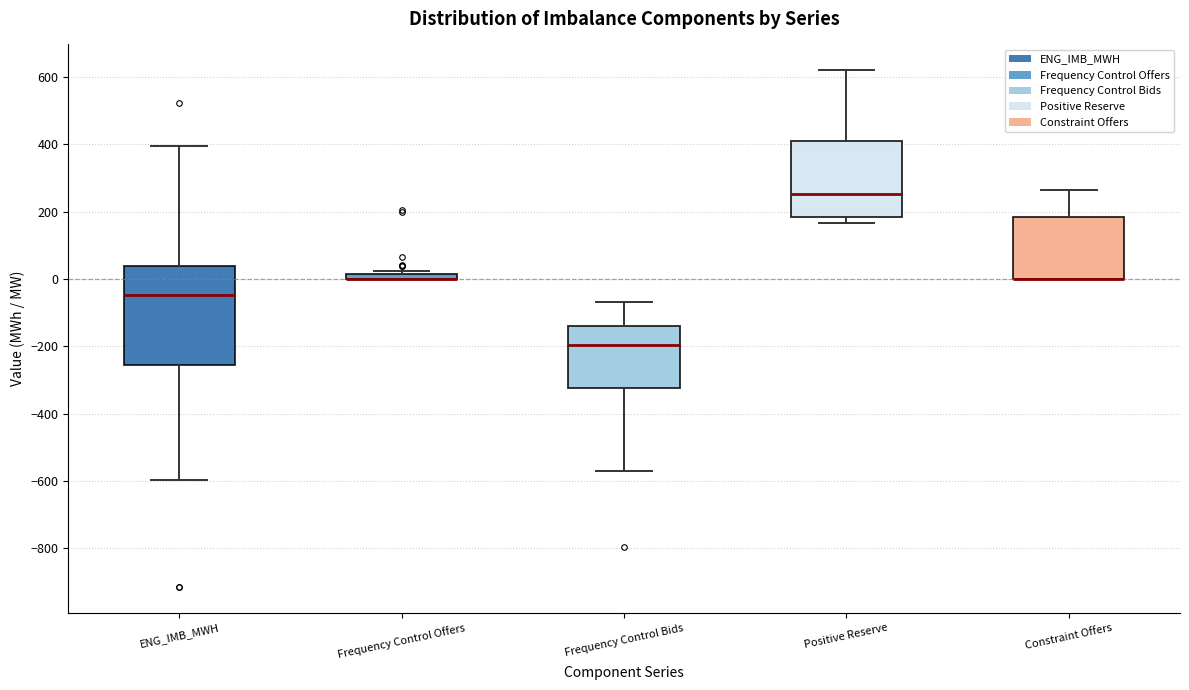

Comparing the boxes themselves (not the whiskers), which one is the tallest?

ENG_IMB_MWH